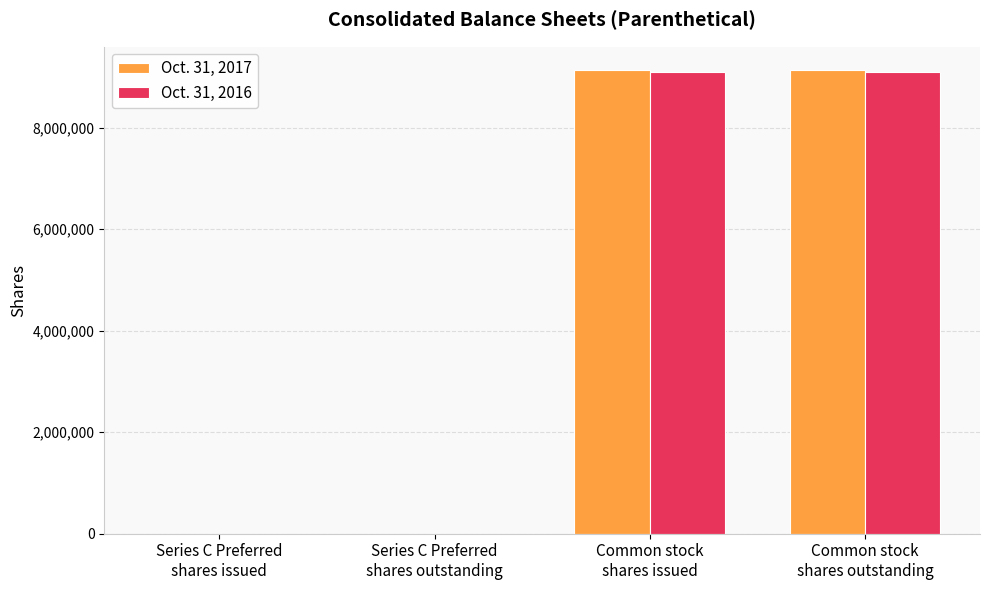

Is it true that Oct. 31, 2016 equals 1100 at Series C Preferred
shares issued?

True